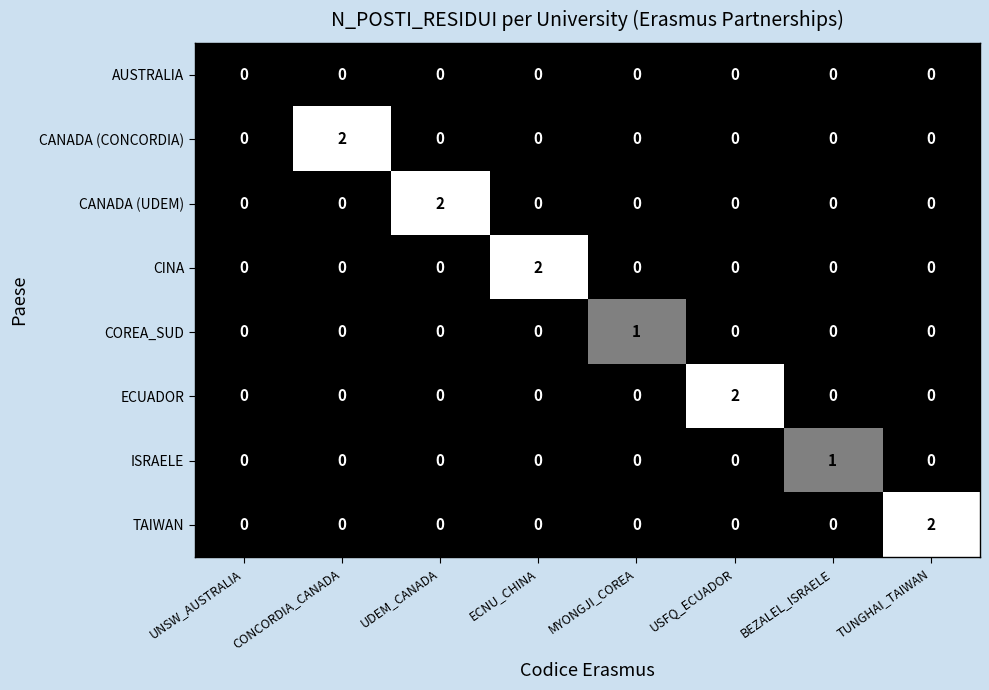

How many ISRAELE values are between 0 and 1?

8